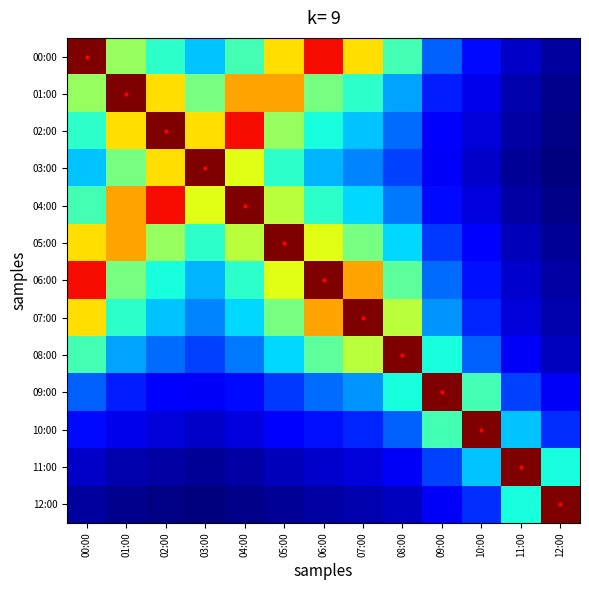

Reading right to left, transcribe all the data shown in this chart.

00:00: 12:00=0.0	11:00=0.1	10:00=0.1	09:00=0.2	08:00=0.4	07:00=0.7	06:00=0.9	05:00=0.7	04:00=0.4	03:00=0.3	02:00=0.4	01:00=0.5	00:00=1.0
01:00: 12:00=0.0	11:00=0.0	10:00=0.1	09:00=0.2	08:00=0.3	07:00=0.4	06:00=0.5	05:00=0.7	04:00=0.7	03:00=0.5	02:00=0.7	01:00=1.0	00:00=0.5
02:00: 12:00=0.0	11:00=0.0	10:00=0.1	09:00=0.1	08:00=0.2	07:00=0.3	06:00=0.4	05:00=0.5	04:00=0.9	03:00=0.7	02:00=1.0	01:00=0.7	00:00=0.4
03:00: 12:00=0.0	11:00=0.0	10:00=0.1	09:00=0.1	08:00=0.2	07:00=0.3	06:00=0.3	05:00=0.4	04:00=0.6	03:00=1.0	02:00=0.7	01:00=0.5	00:00=0.3
04:00: 12:00=0.0	11:00=0.0	10:00=0.1	09:00=0.1	08:00=0.2	07:00=0.3	06:00=0.4	05:00=0.6	04:00=1.0	03:00=0.6	02:00=0.9	01:00=0.7	00:00=0.4
05:00: 12:00=0.0	11:00=0.1	10:00=0.1	09:00=0.2	08:00=0.3	07:00=0.5	06:00=0.6	05:00=1.0	04:00=0.6	03:00=0.4	02:00=0.5	01:00=0.7	00:00=0.7
06:00: 12:00=0.0	11:00=0.1	10:00=0.1	09:00=0.2	08:00=0.5	07:00=0.7	06:00=1.0	05:00=0.6	04:00=0.4	03:00=0.3	02:00=0.4	01:00=0.5	00:00=0.9
07:00: 12:00=0.0	11:00=0.1	10:00=0.2	09:00=0.3	08:00=0.6	07:00=1.0	06:00=0.7	05:00=0.5	04:00=0.3	03:00=0.3	02:00=0.3	01:00=0.4	00:00=0.7
08:00: 12:00=0.1	11:00=0.1	10:00=0.2	09:00=0.4	08:00=1.0	07:00=0.6	06:00=0.5	05:00=0.3	04:00=0.2	03:00=0.2	02:00=0.2	01:00=0.3	00:00=0.4
09:00: 12:00=0.1	11:00=0.2	10:00=0.4	09:00=1.0	08:00=0.4	07:00=0.3	06:00=0.2	05:00=0.2	04:00=0.1	03:00=0.1	02:00=0.1	01:00=0.2	00:00=0.2
10:00: 12:00=0.2	11:00=0.3	10:00=1.0	09:00=0.4	08:00=0.2	07:00=0.2	06:00=0.1	05:00=0.1	04:00=0.1	03:00=0.1	02:00=0.1	01:00=0.1	00:00=0.1
11:00: 12:00=0.4	11:00=1.0	10:00=0.3	09:00=0.2	08:00=0.1	07:00=0.1	06:00=0.1	05:00=0.1	04:00=0.0	03:00=0.0	02:00=0.0	01:00=0.0	00:00=0.1
12:00: 12:00=1.0	11:00=0.4	10:00=0.2	09:00=0.1	08:00=0.1	07:00=0.0	06:00=0.0	05:00=0.0	04:00=0.0	03:00=0.0	02:00=0.0	01:00=0.0	00:00=0.0